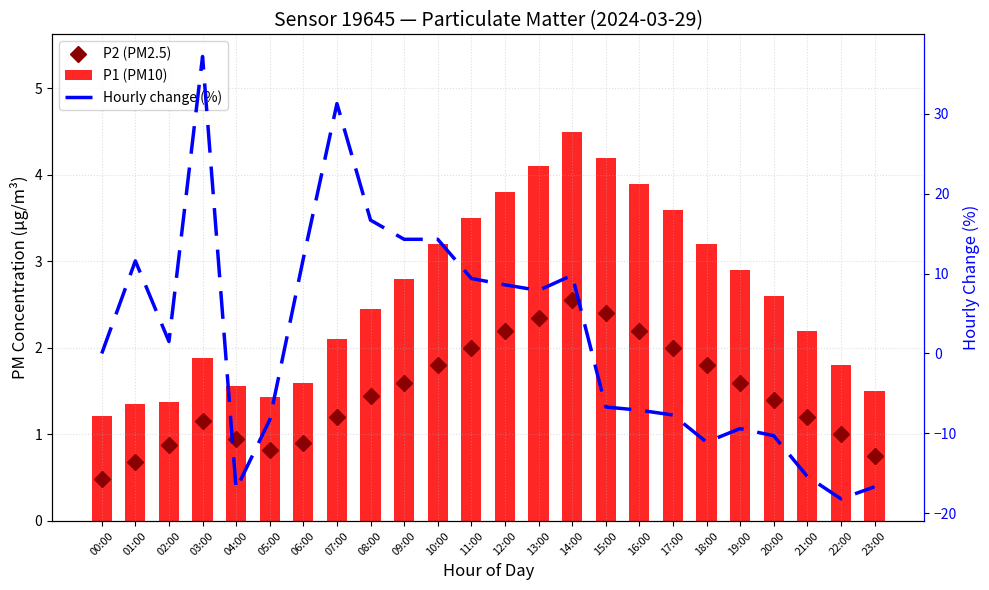

What is the average value of the P2 (PM2.5) series?

1.5